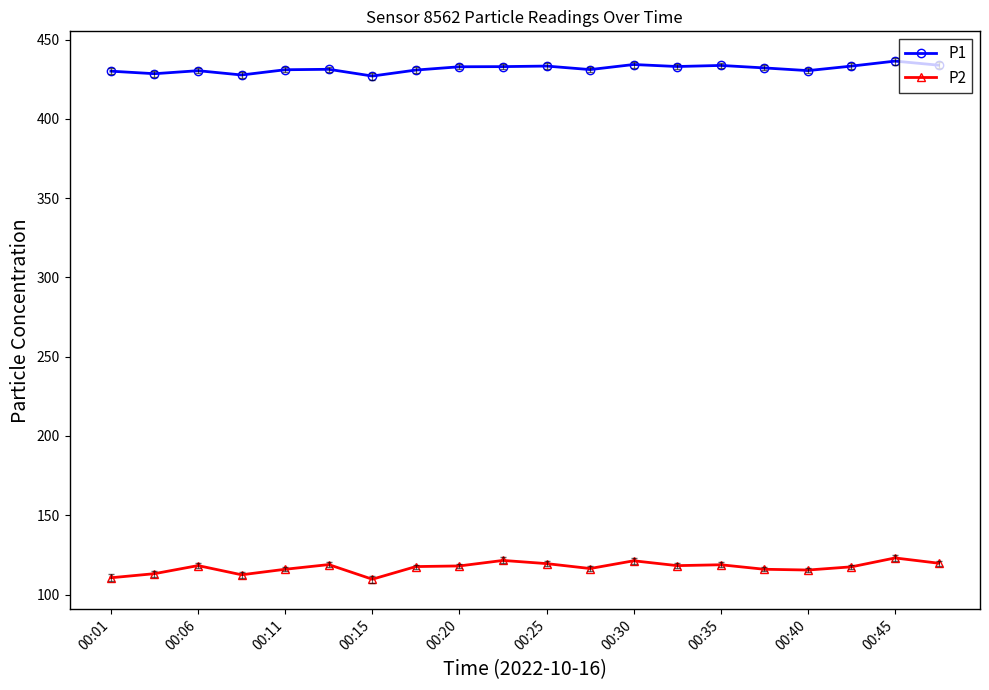

How many data points in P2 are above 118?

10